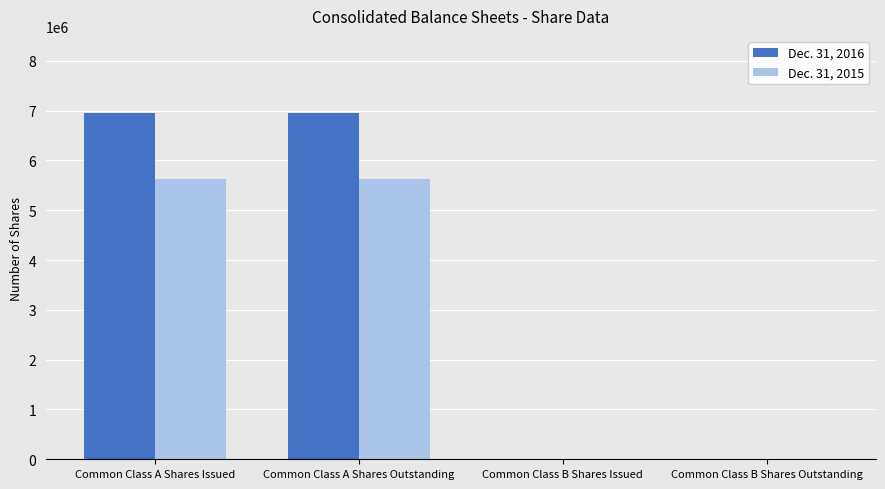

Is it true that Dec. 31, 2015 equals 3741010 at Common Class B Shares Outstanding?

False